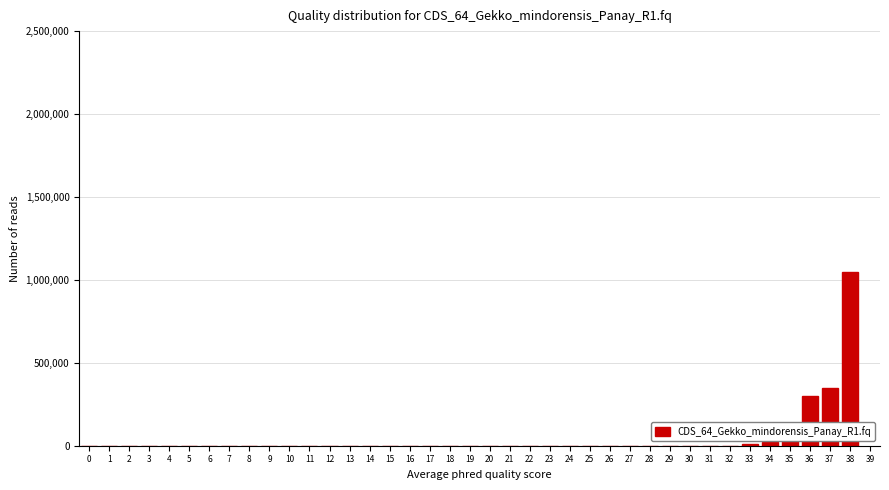

What is the sum of all values?

1815000